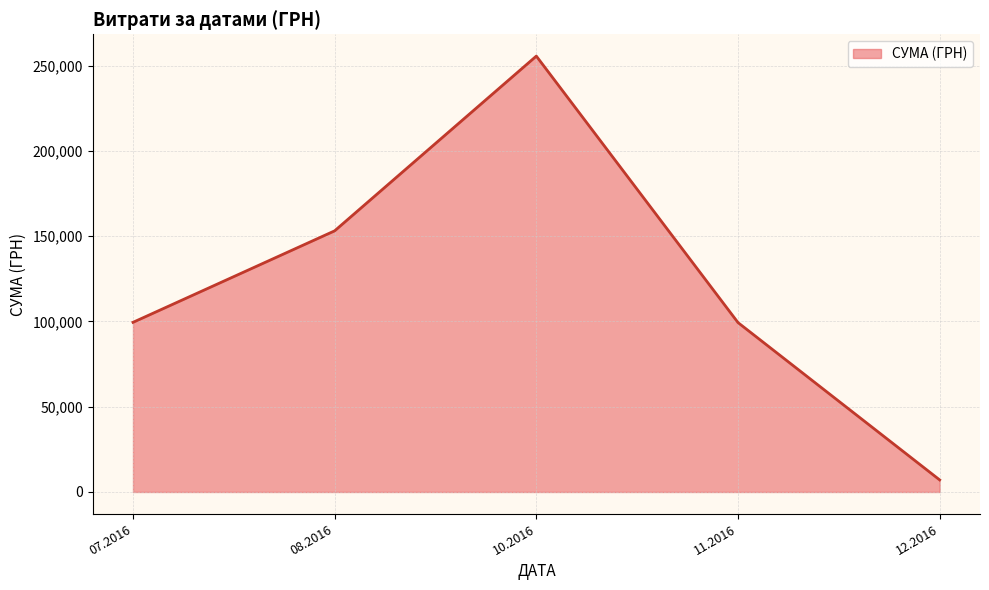

Between 10.2016 and 07.2016, which is larger?

10.2016